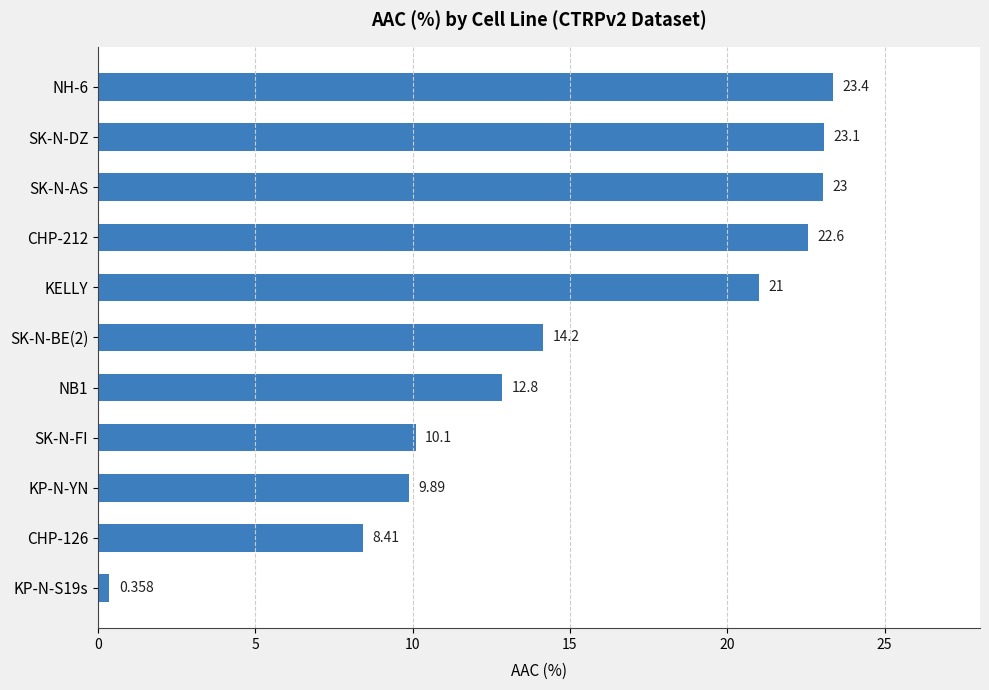

Where is the data nearest to the value 11?

SK-N-FI